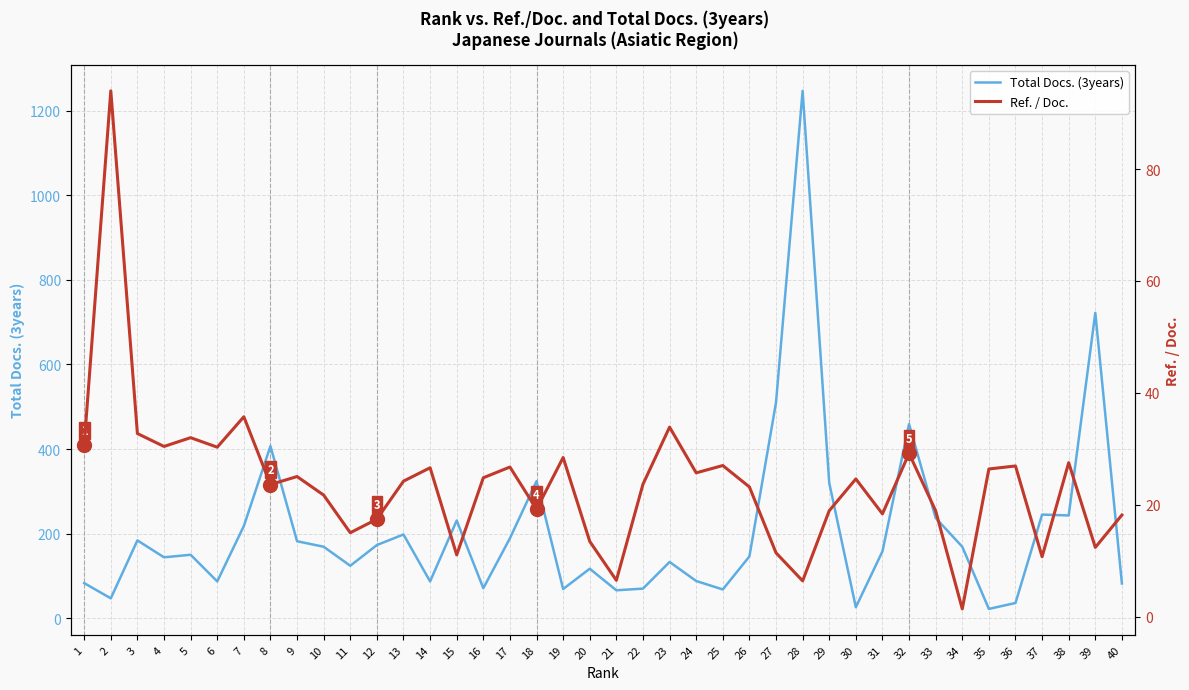

Count the number of categories in the chart.

40